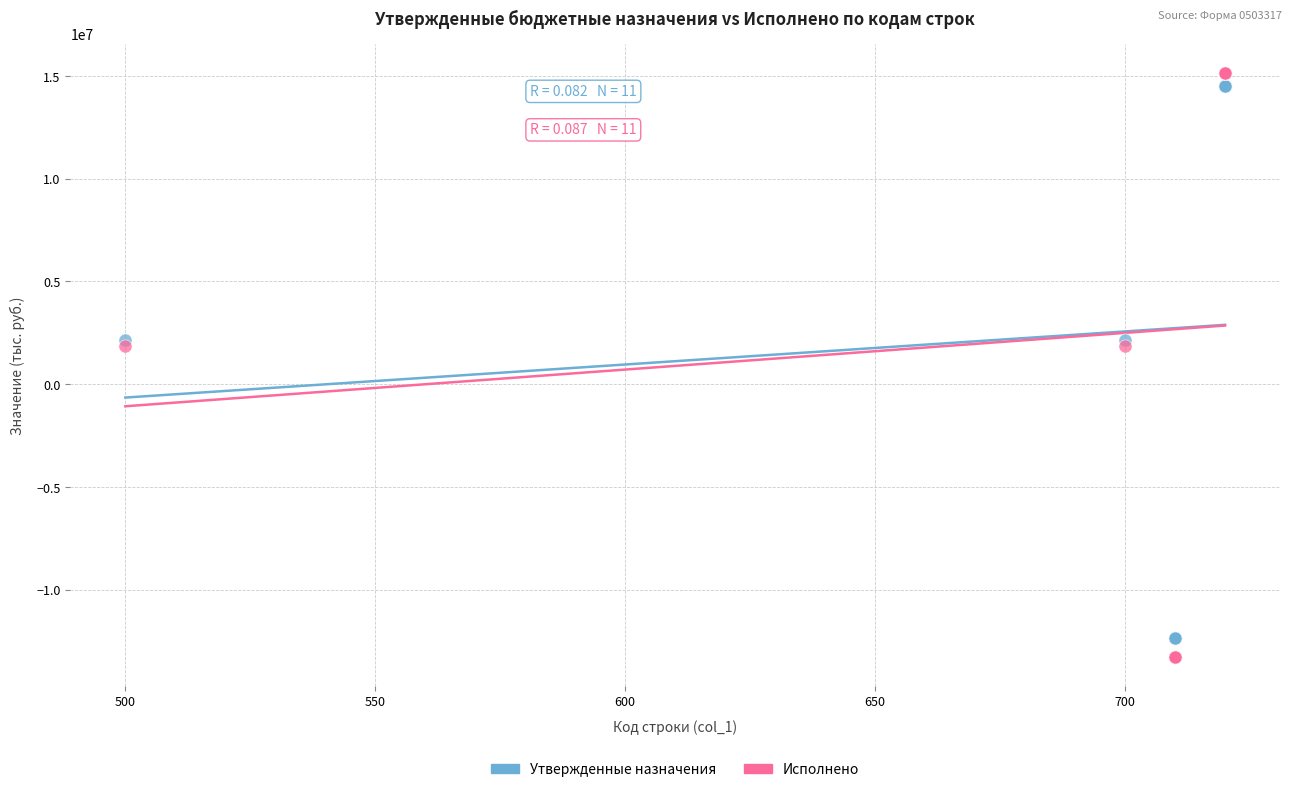

What is the X range (max minus min) for the scatter plot?

220.0